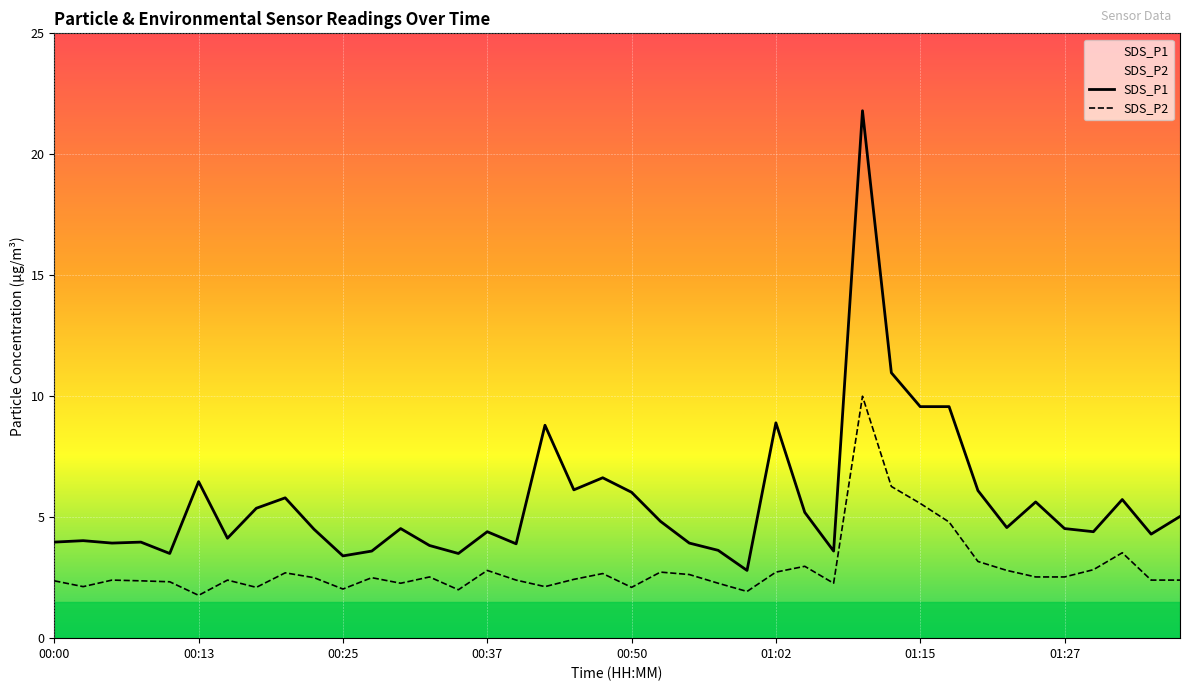

Is the value of SDS_P1 at 01:20 greater than the value of SDS_P2 at 01:17?

Yes